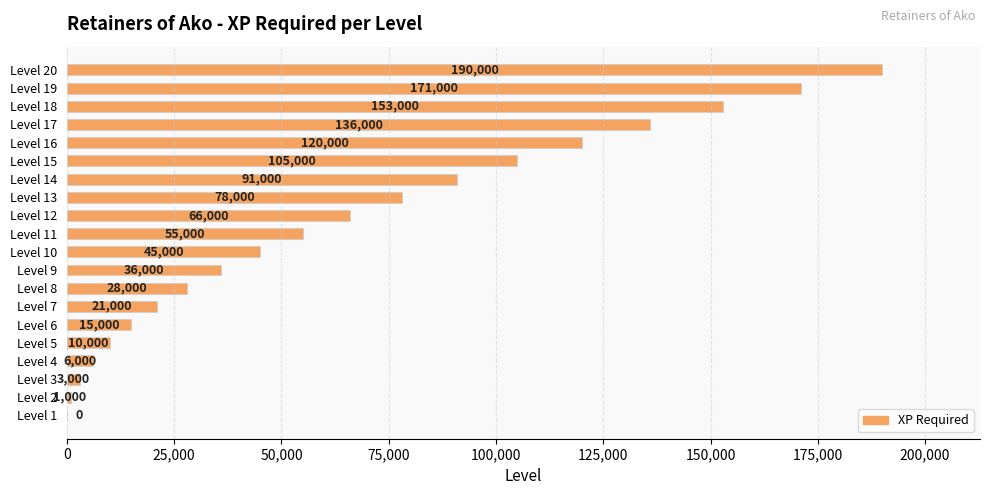

What is the sum of all values?

1330000